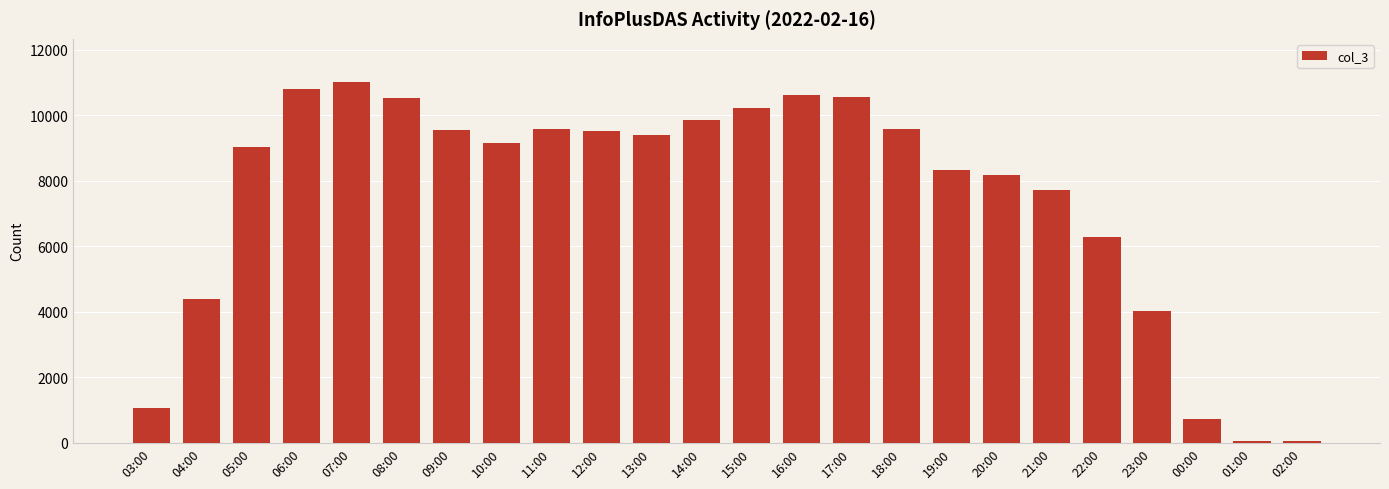

The value at 10:00 is 9159. True or false?

True